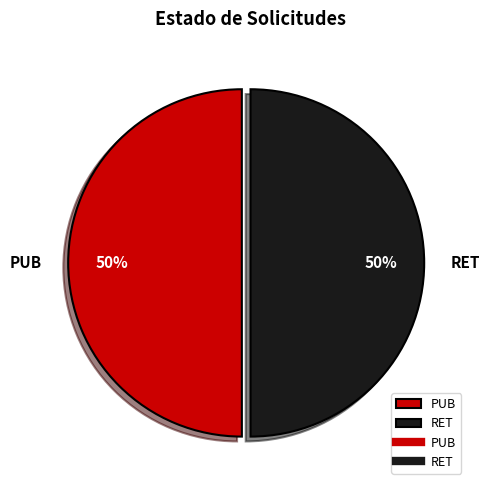

Combined, do PUB and RET account for over 50%?

Yes